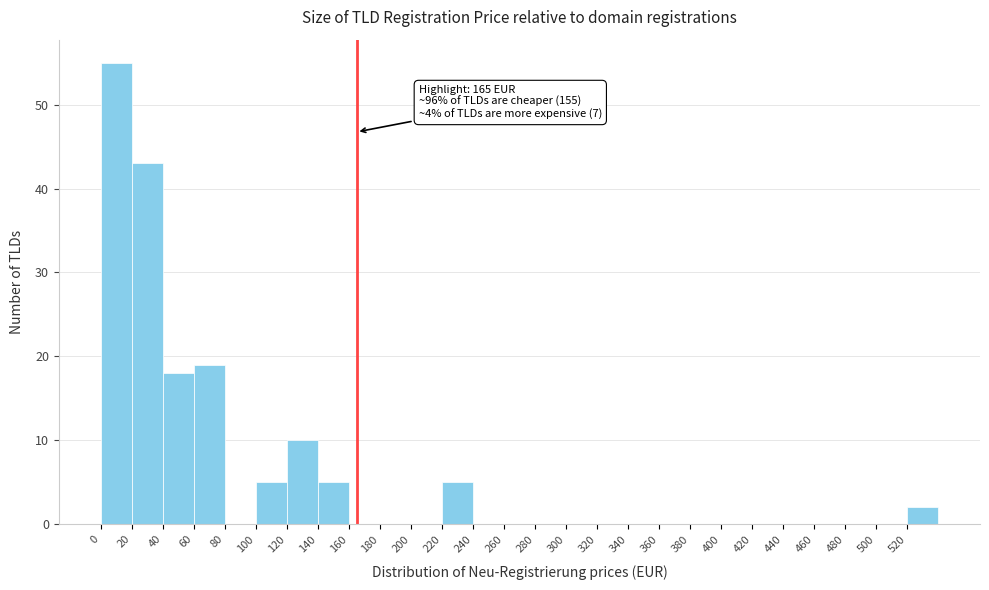

Which range on the x-axis has the tallest bar?

0 to 20